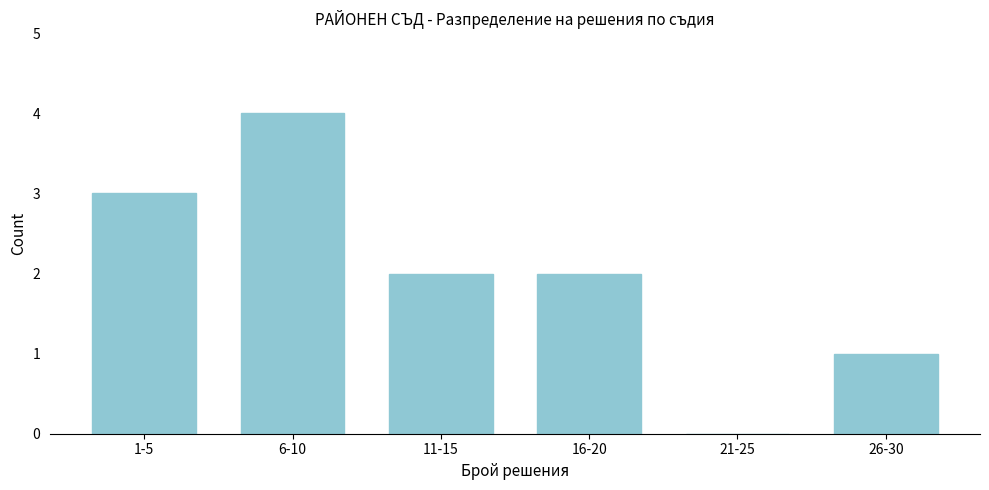

Reading right to left, extract all data points from this chart.

26-30=1	21-25=0	16-20=2	11-15=2	6-10=4	1-5=3